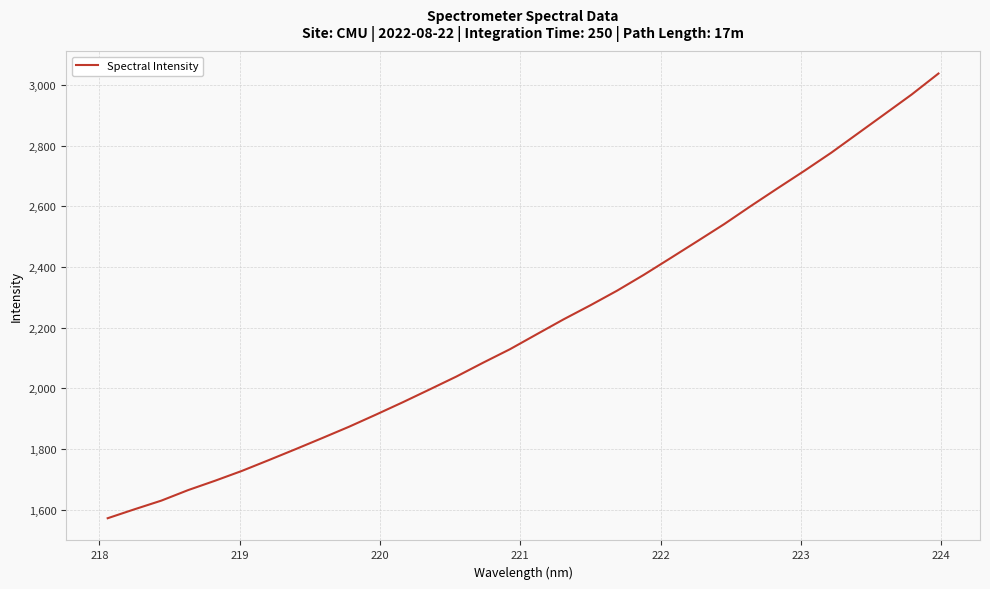

What is the smallest value displayed?

1571.6